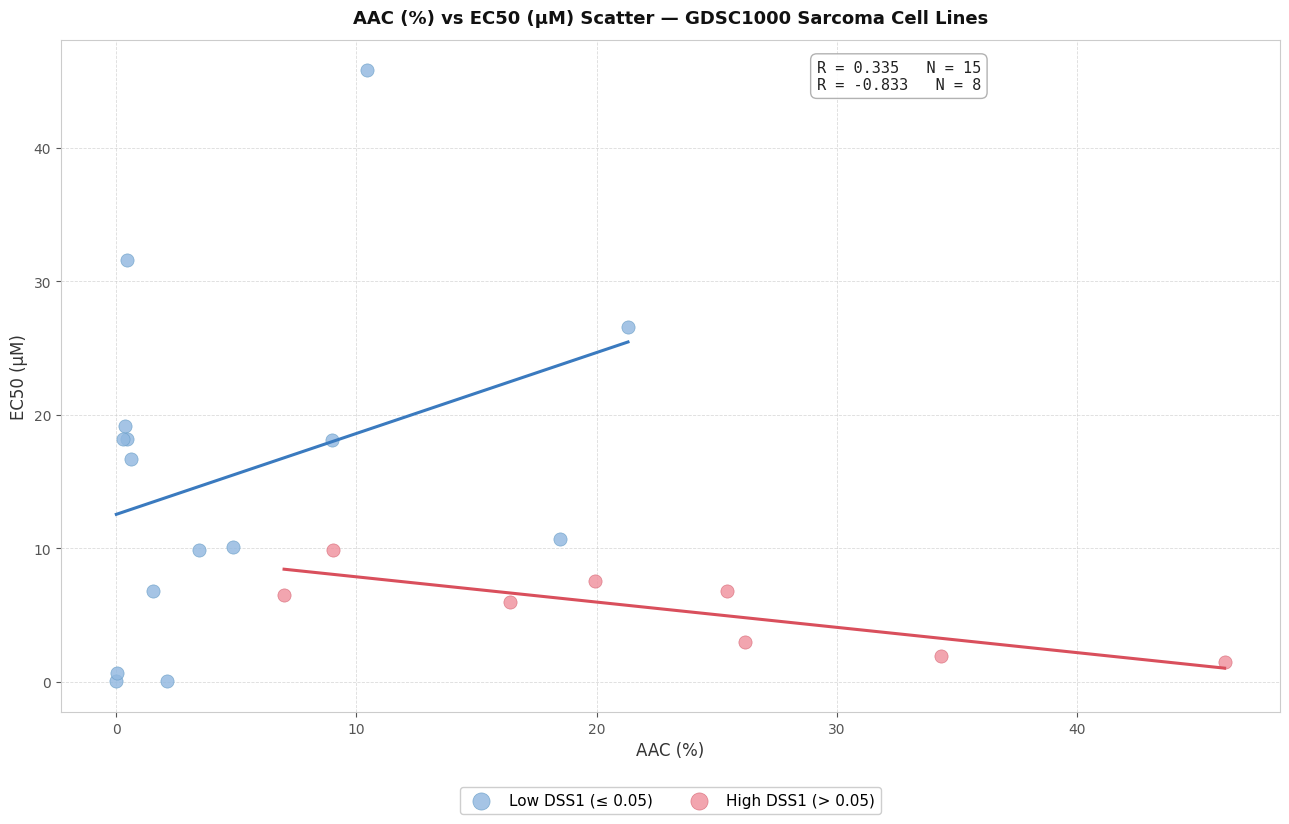

Which series reaches the maximum Y coordinate?

Low DSS1 (≤ 0.05)